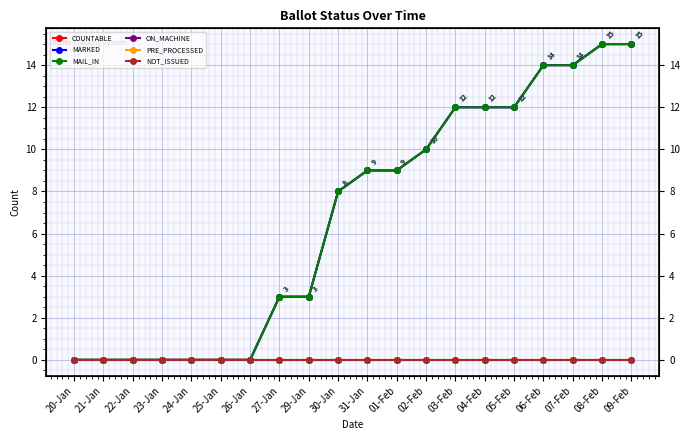

What is the difference between the highest and lowest values at 04-Feb?

12